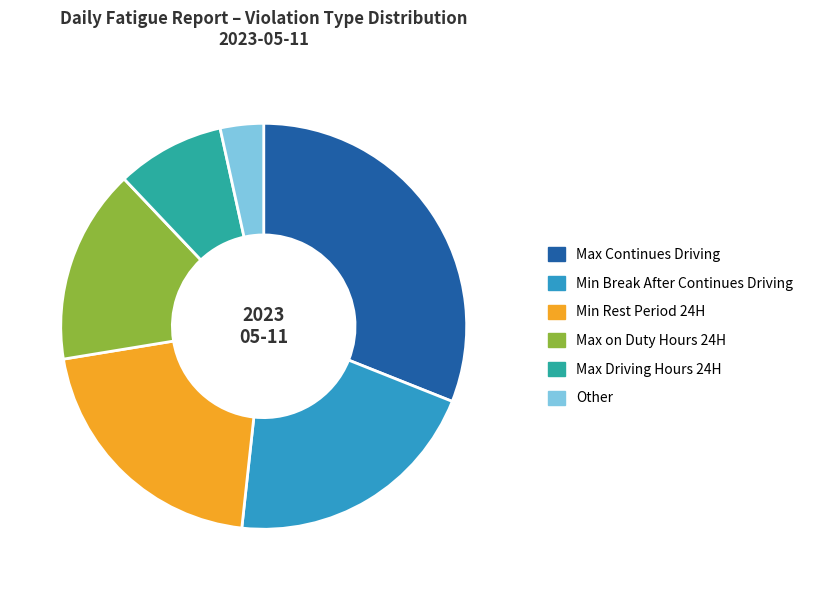

Is there a majority slice in this chart?

No